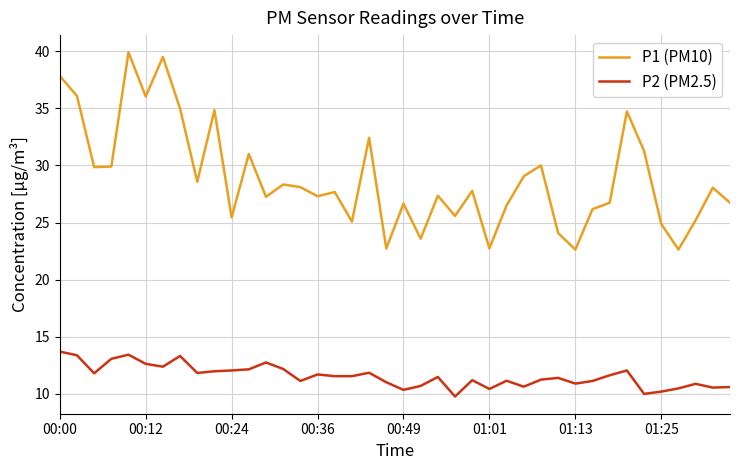

Which series has the largest total across all categories?

P1 (PM10)